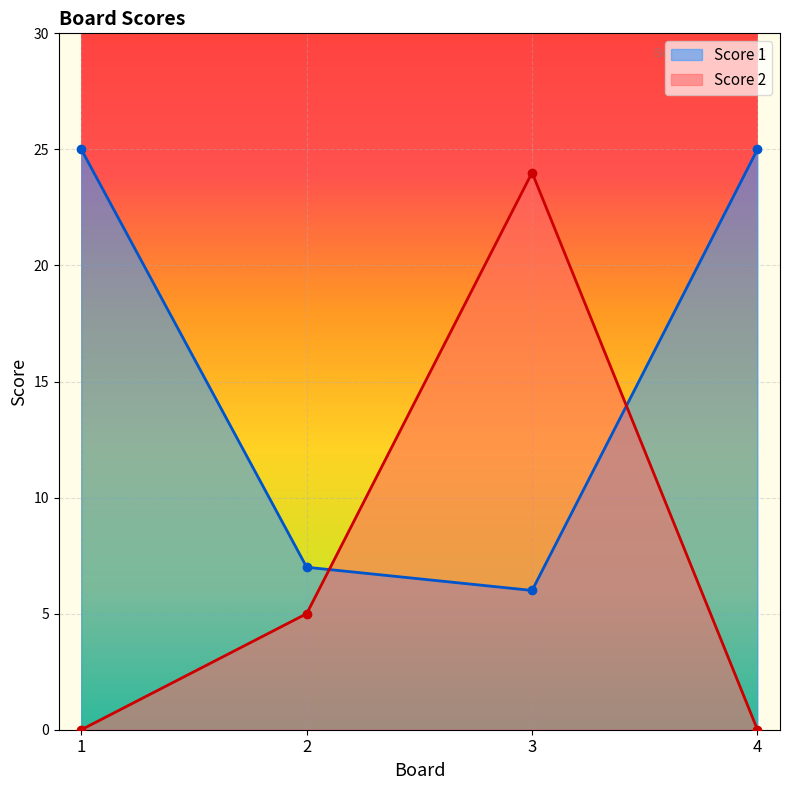

What is the total value across all series at 4?

25